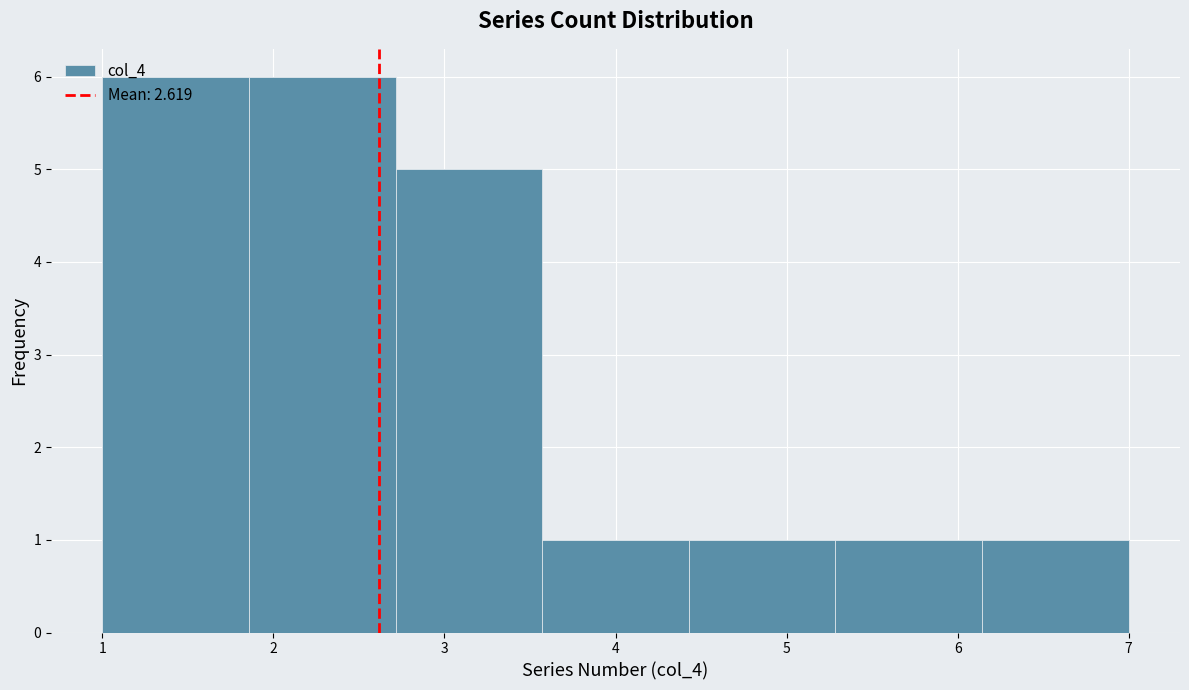

What is the height of the bar covering 1.9 to 2.7 on the x-axis? Neither the bar edges nor the heights are printed on the chart, so give them approximately, as read against the axes.

6